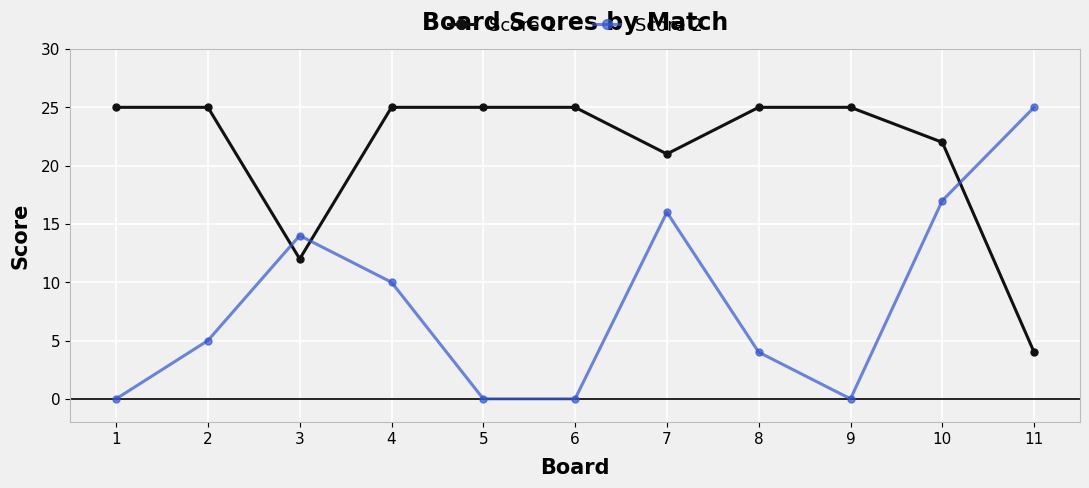

What is the total value across all series at 10?

39